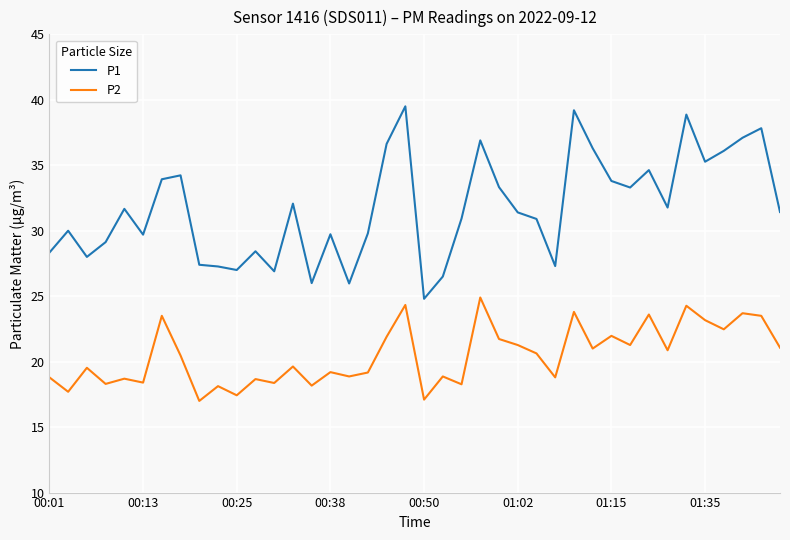

True or false: P2 and P1 intersect in this chart.

False